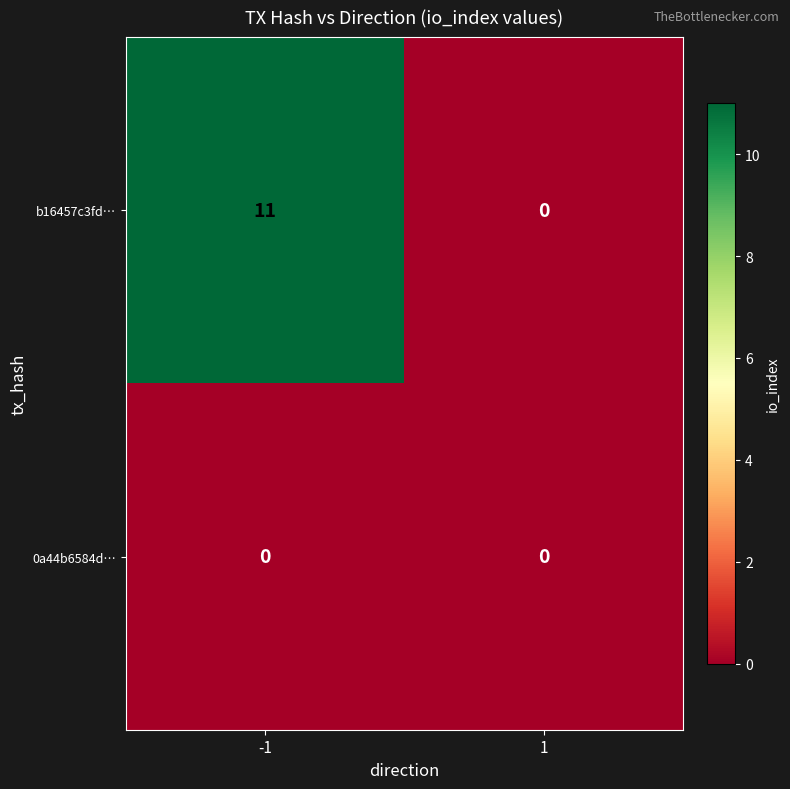

Reading left to right, list all the values displayed in this chart.

b16457c3fd…: -1=11	1=0
0a44b6584d…: -1=0	1=0